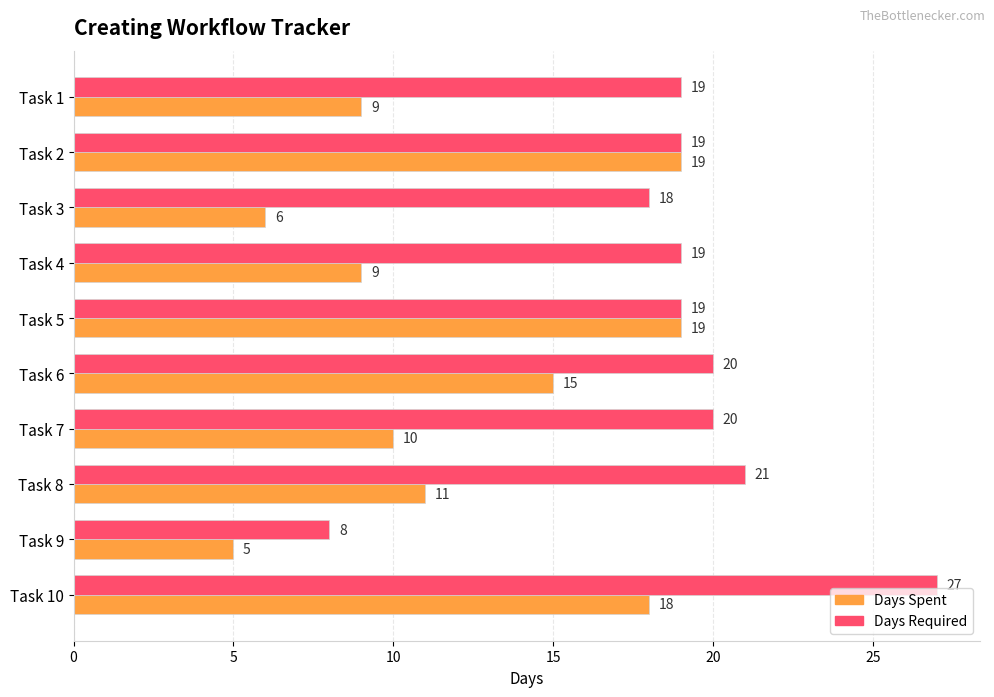

The value of Days Spent at Task 7 is 5. True or false?

False